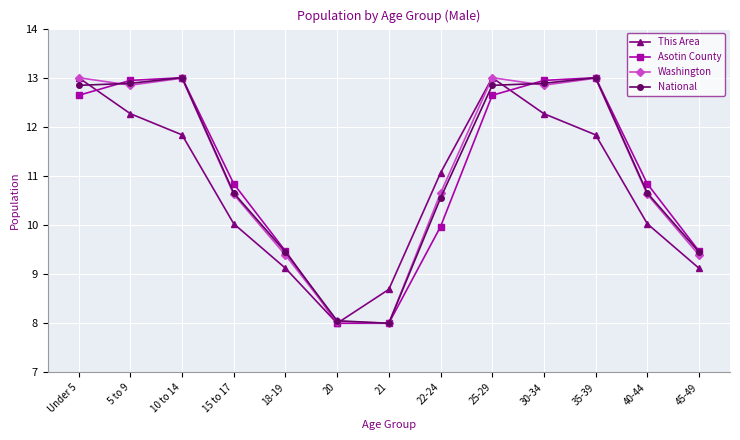

Is the value of National at 15 to 17 greater than the value of Asotin County at 40-44?

No